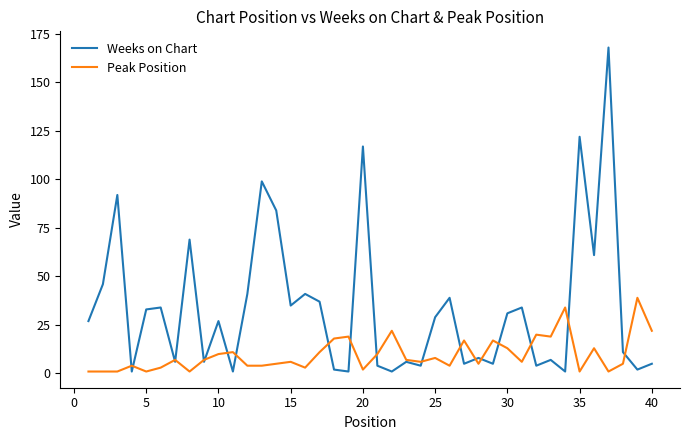

How many distinct data groups are displayed?

2